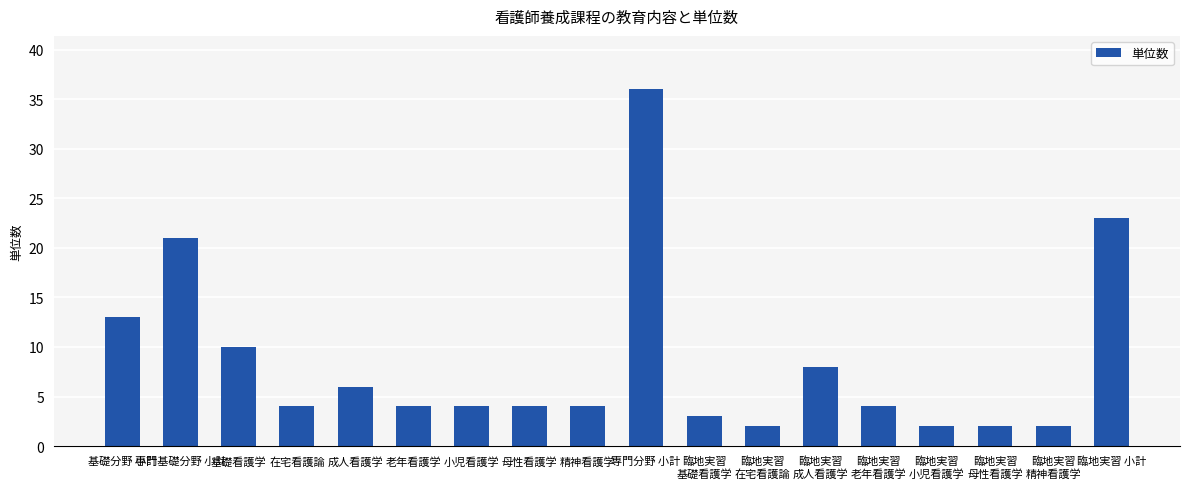

What is the label of the 7th bar from the left?

小児看護学